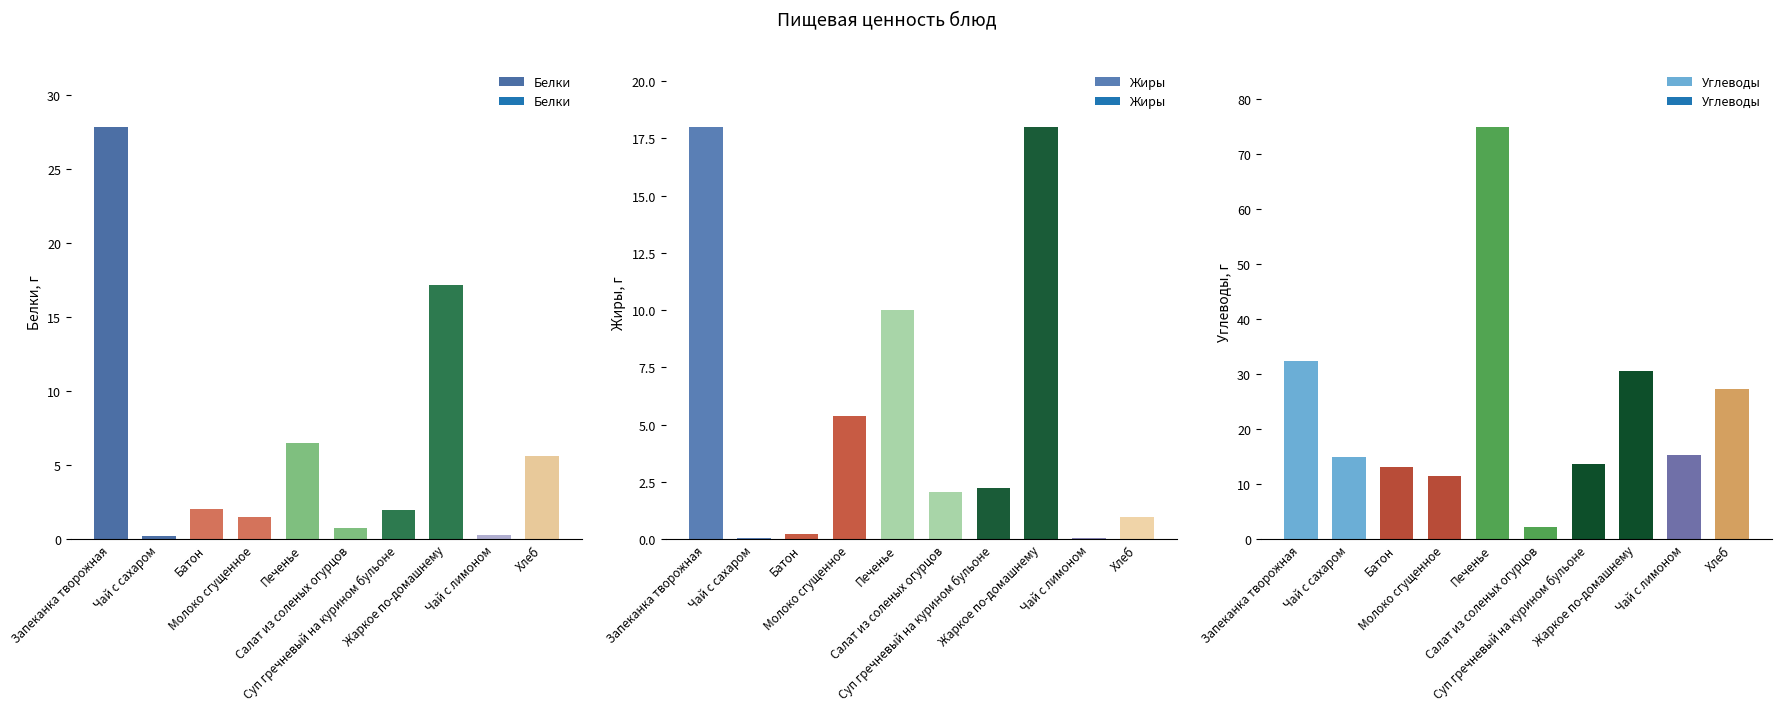

What is the difference between the second highest and minimum values in the Углеводы series?

30.1